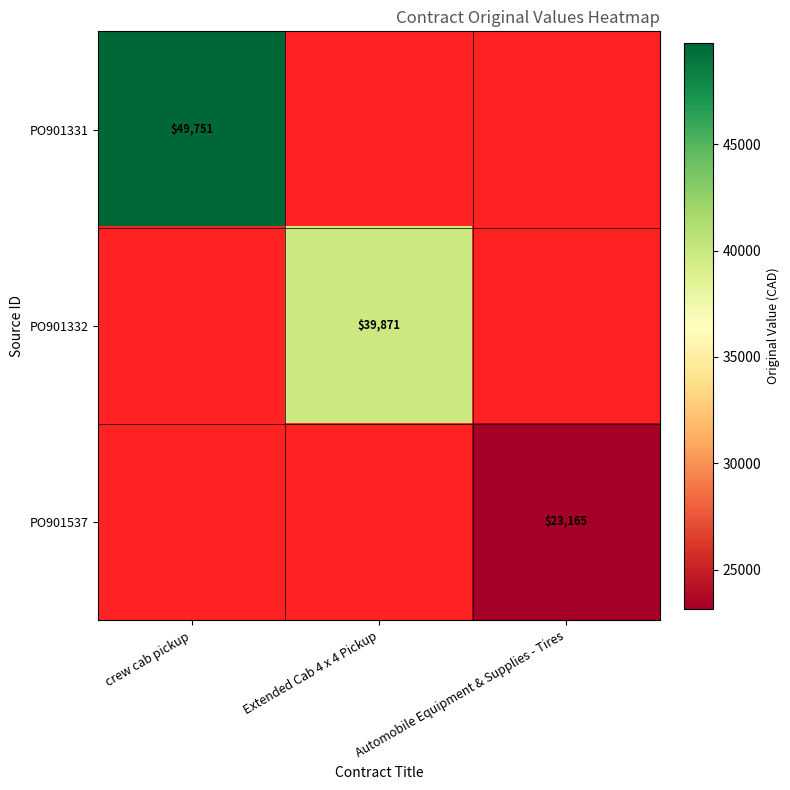

The value of PO901331 at crew cab pickup is 76068. True or false?

False